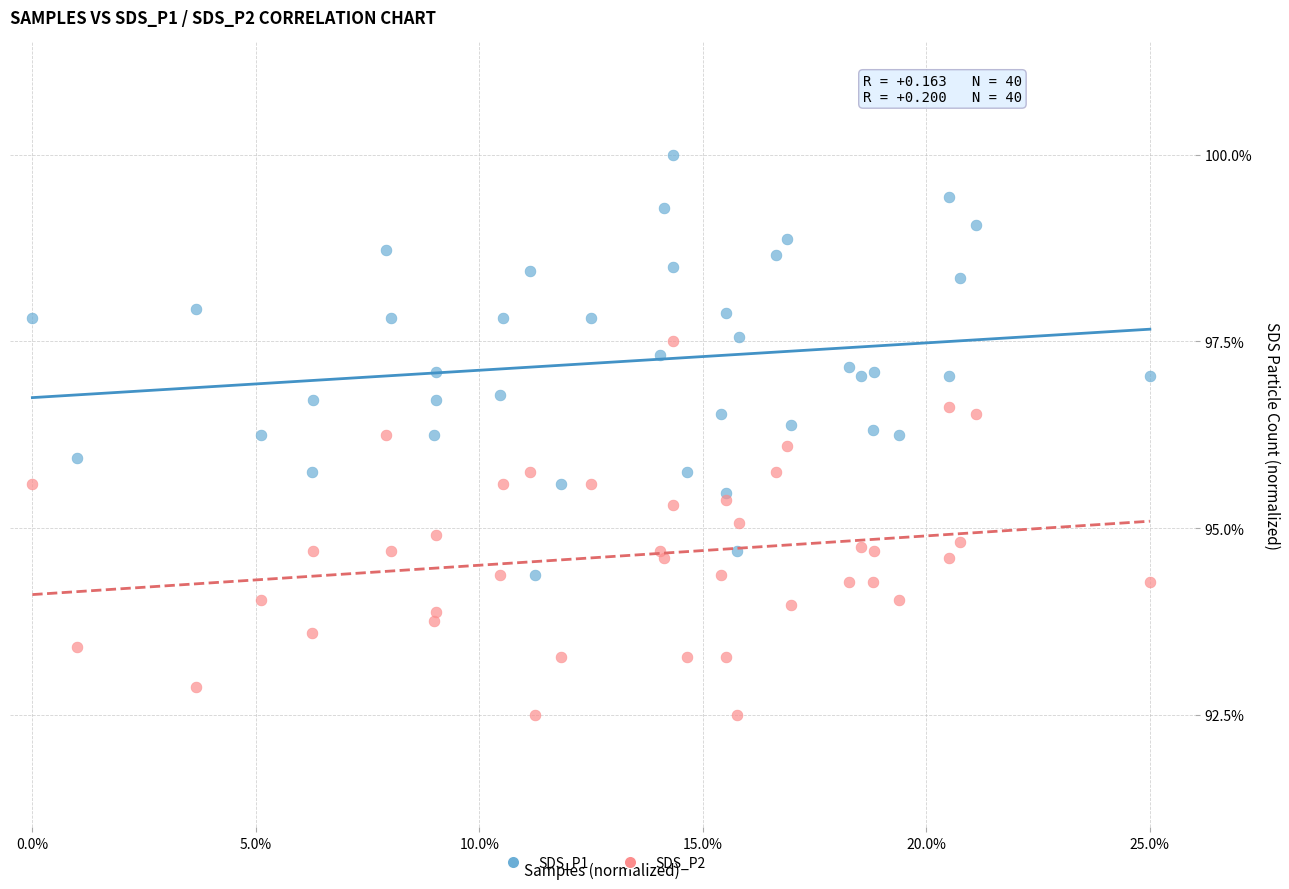

What are all the series names shown in the legend?

SDS_P1, SDS_P2